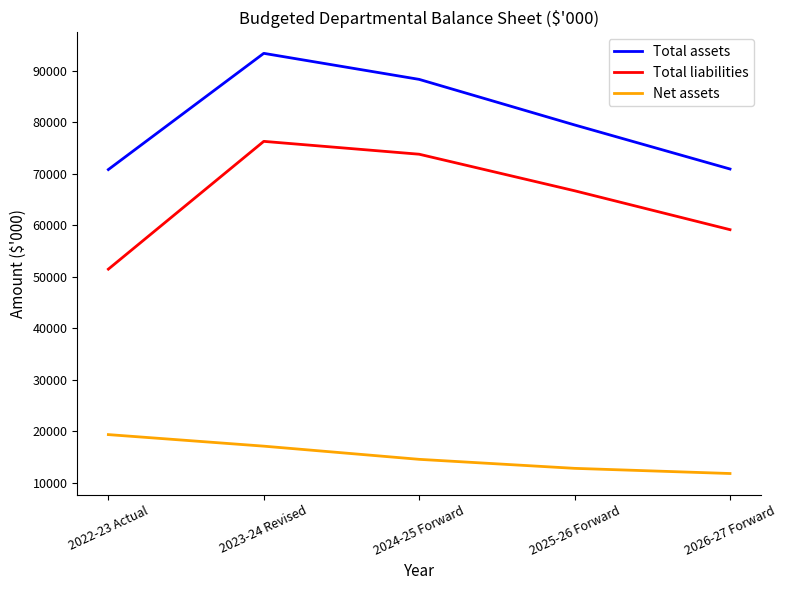

What is the difference between the second highest and second lowest values in the Net assets series?

4312